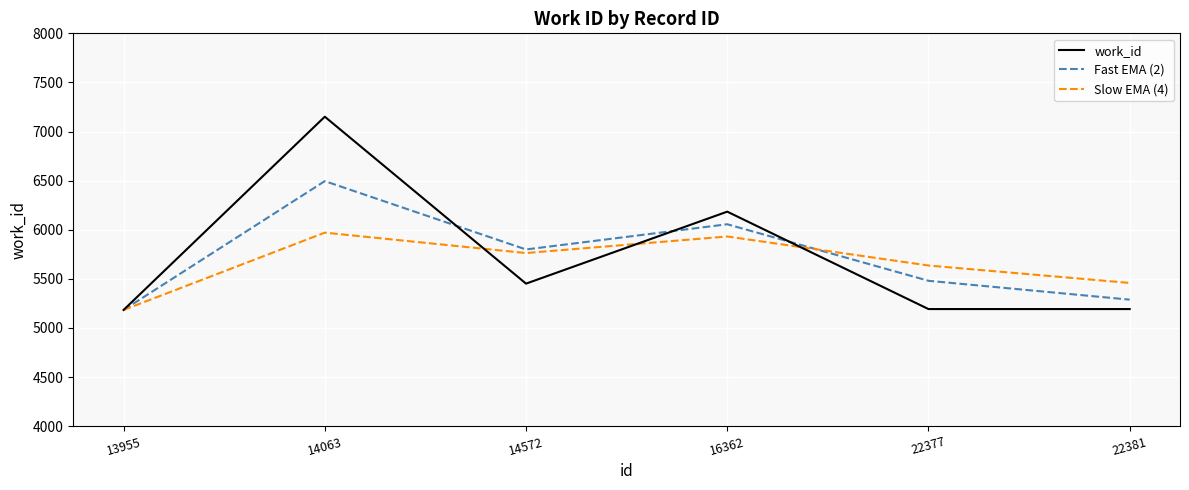

At which label is Fast EMA (2) closest to 5839?

14572